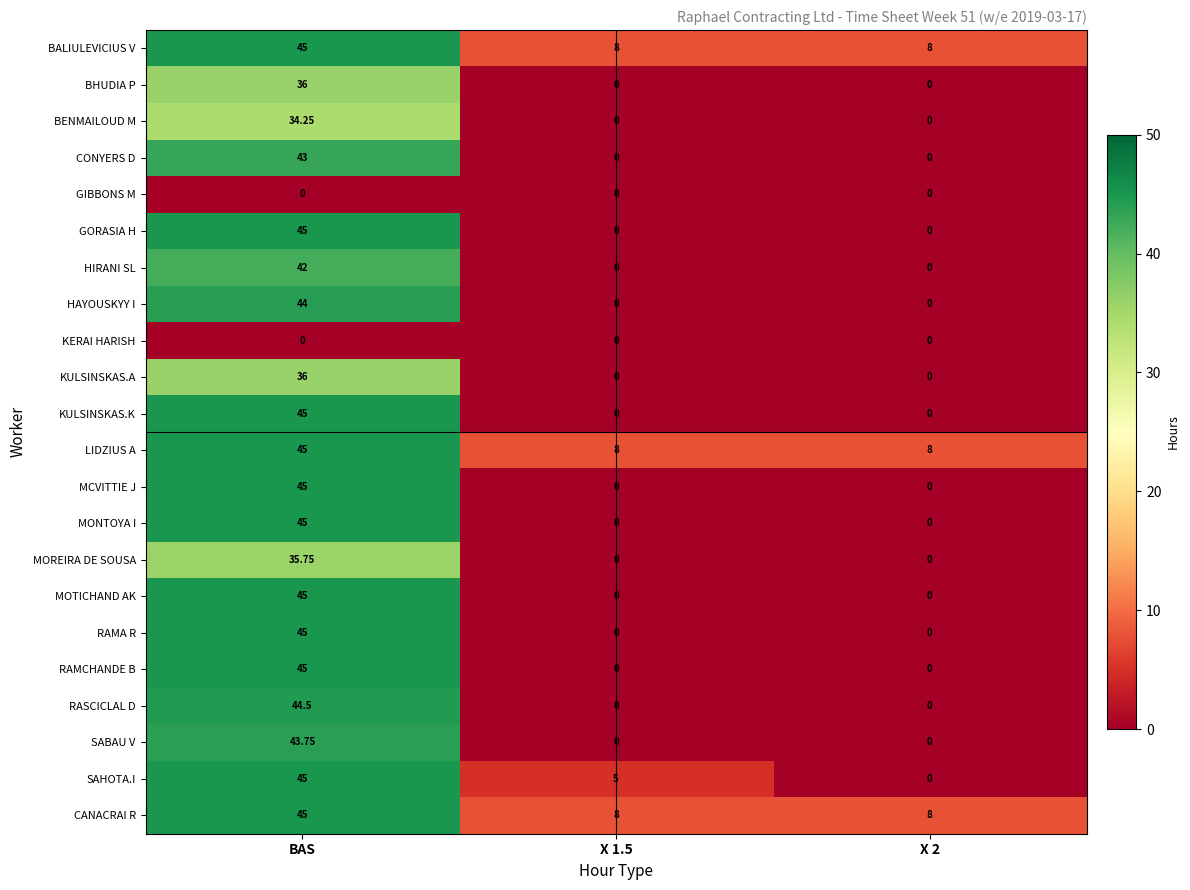

At which category is the sum across all series the highest?

BAS